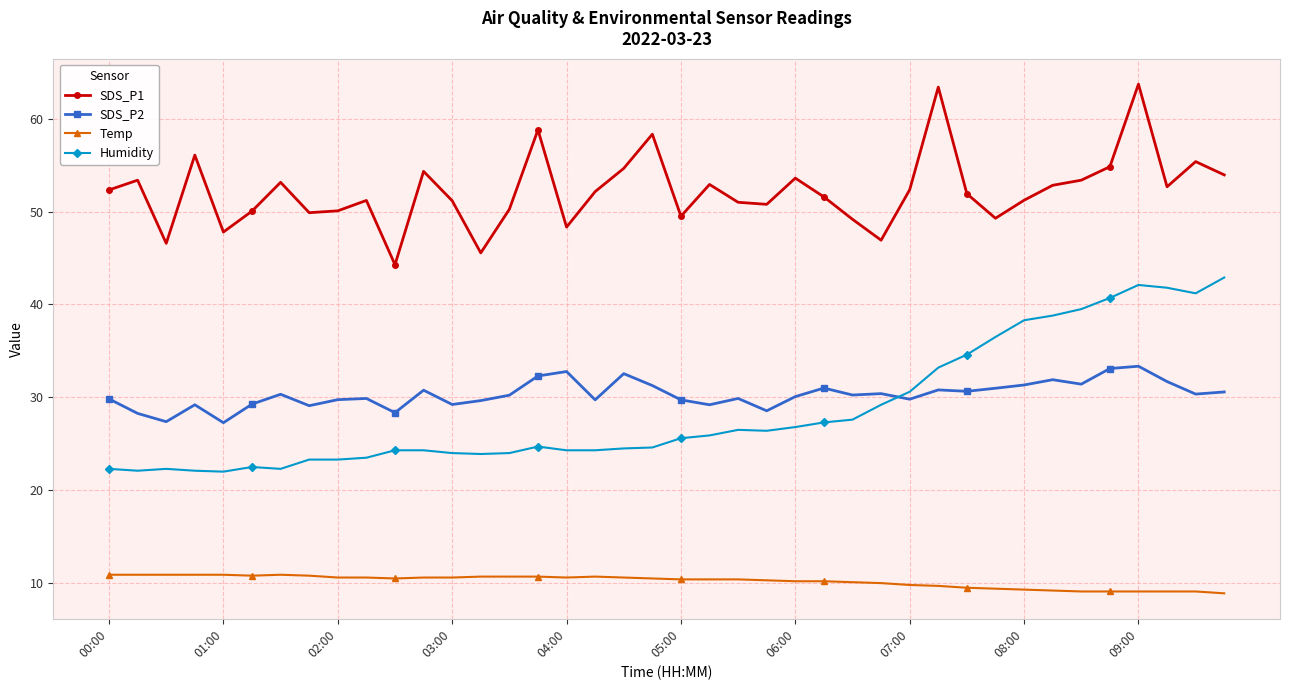

What is the value of the SDS_P2 point at the 26th from the left?

31.0